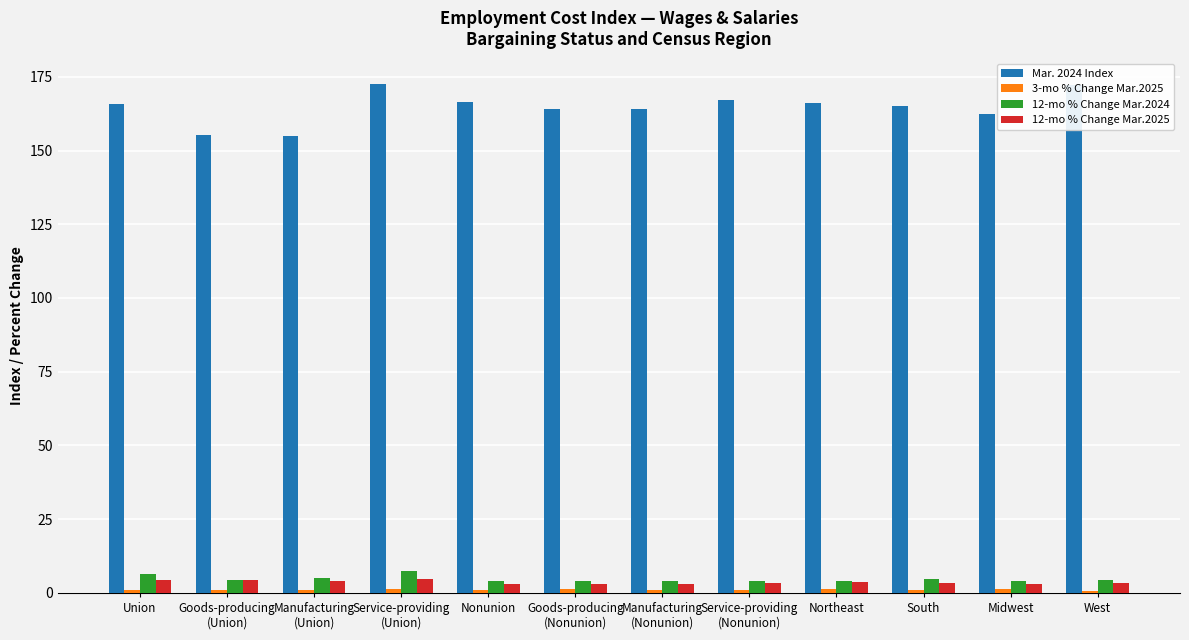

What is the total value across all series at Service-providing
(Nonunion)?

175.4